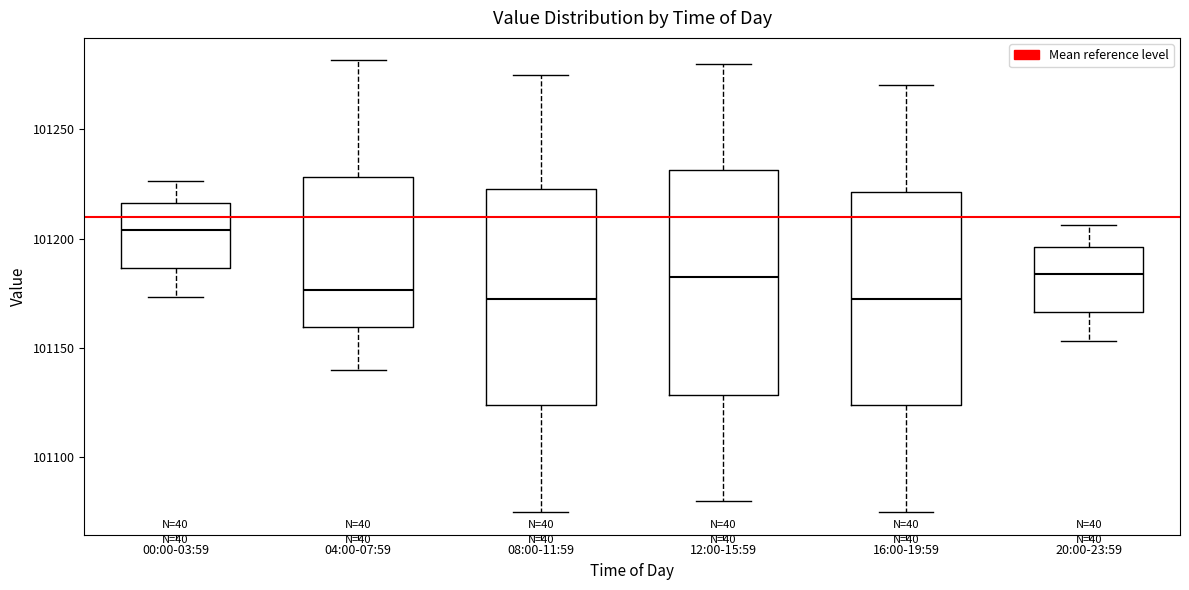

Reading left to right, read every box against the y-axis: the position of its median line, the range the box covers, and the ends of its whiskers. The values are not printed on the chart, so give them approximately, as read against the axis.

00:00-03:59: median 101205, box 101185 to 101215, whiskers 101175 to 101225
04:00-07:59: median 101175, box 101160 to 101230, whiskers 101140 to 101280
08:00-11:59: median 101175, box 101125 to 101225, whiskers 101075 to 101275
12:00-15:59: median 101185, box 101130 to 101230, whiskers 101080 to 101280
16:00-19:59: median 101175, box 101125 to 101220, whiskers 101075 to 101270
20:00-23:59: median 101185, box 101165 to 101195, whiskers 101155 to 101205